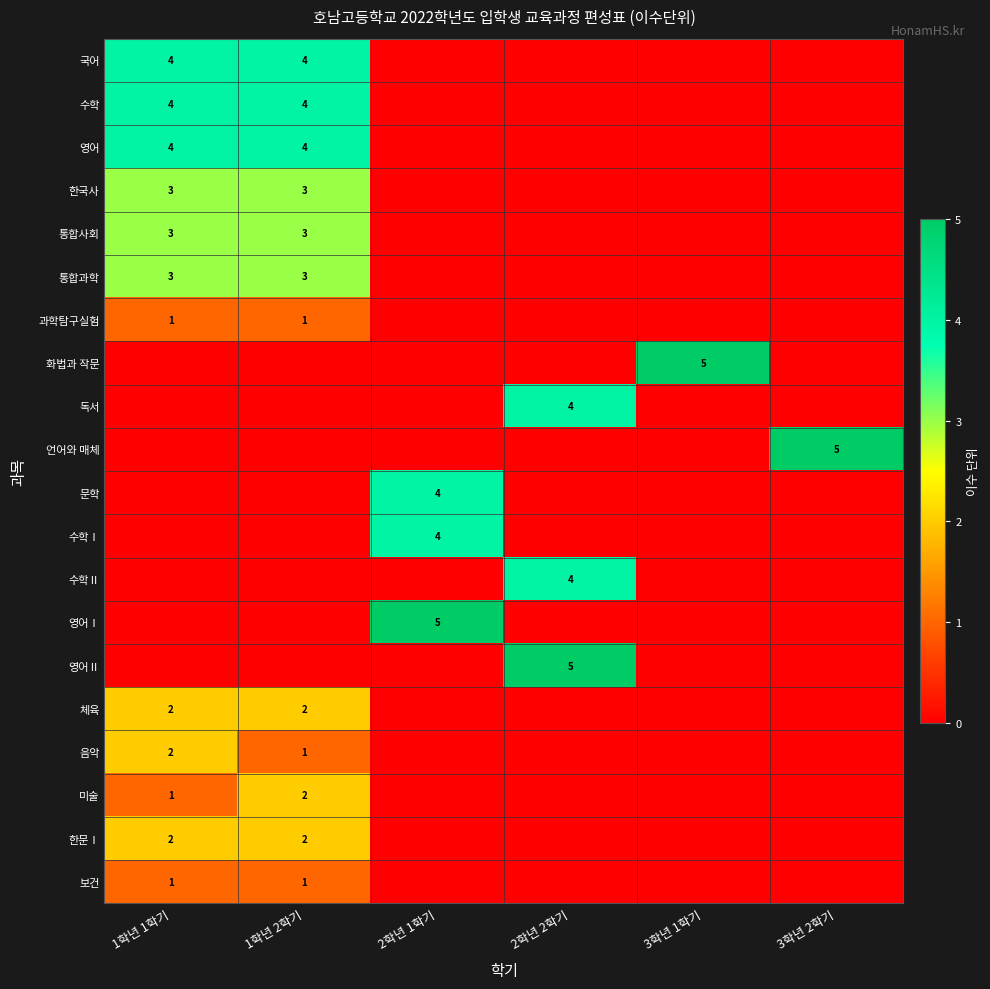

List the labels in order of 수학Ⅱ value, smallest first.

1학년 1학기, 1학년 2학기, 2학년 1학기, 3학년 1학기, 3학년 2학기, 2학년 2학기